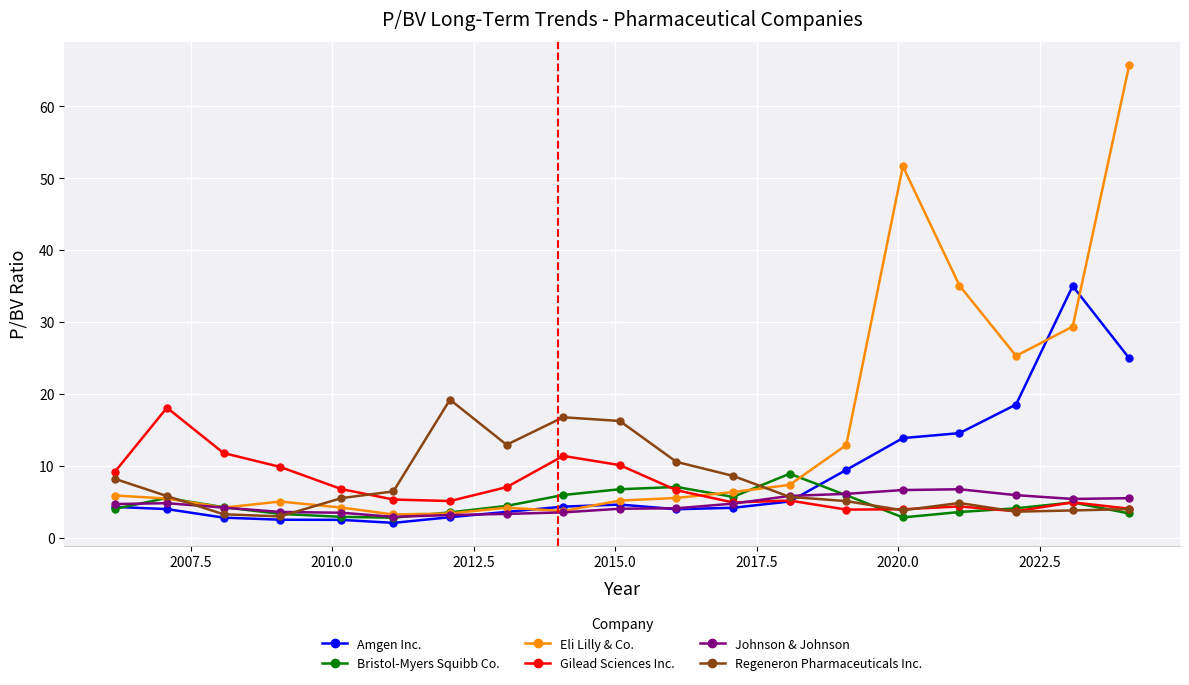

Which series has the largest total across all categories?

Eli Lilly & Co.